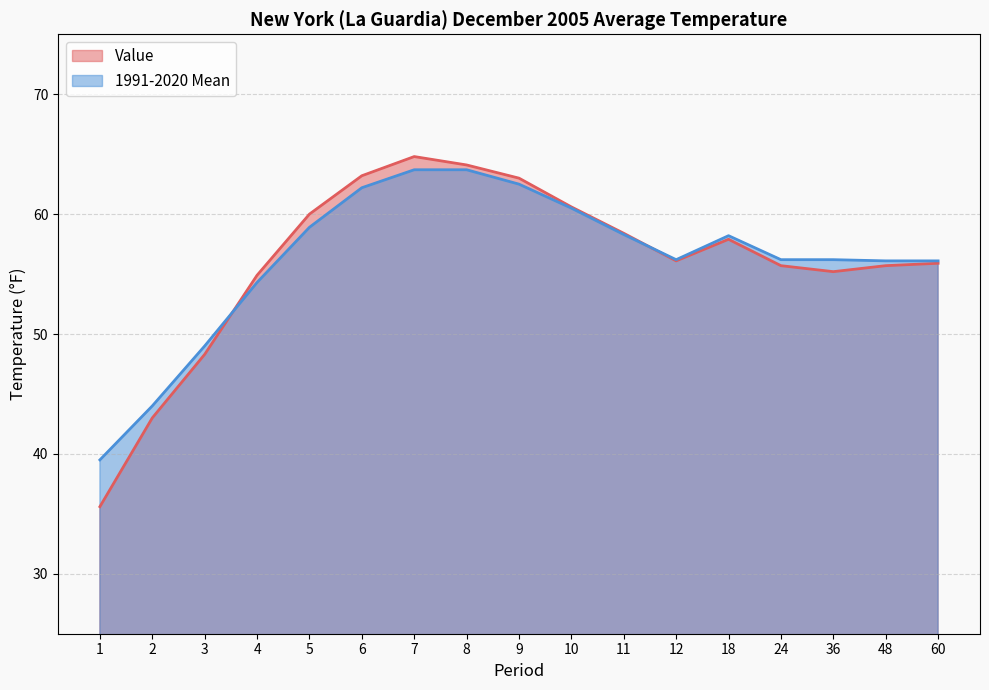

What is the difference between the 1991-2020 Mean values at 3 and 5?

9.9